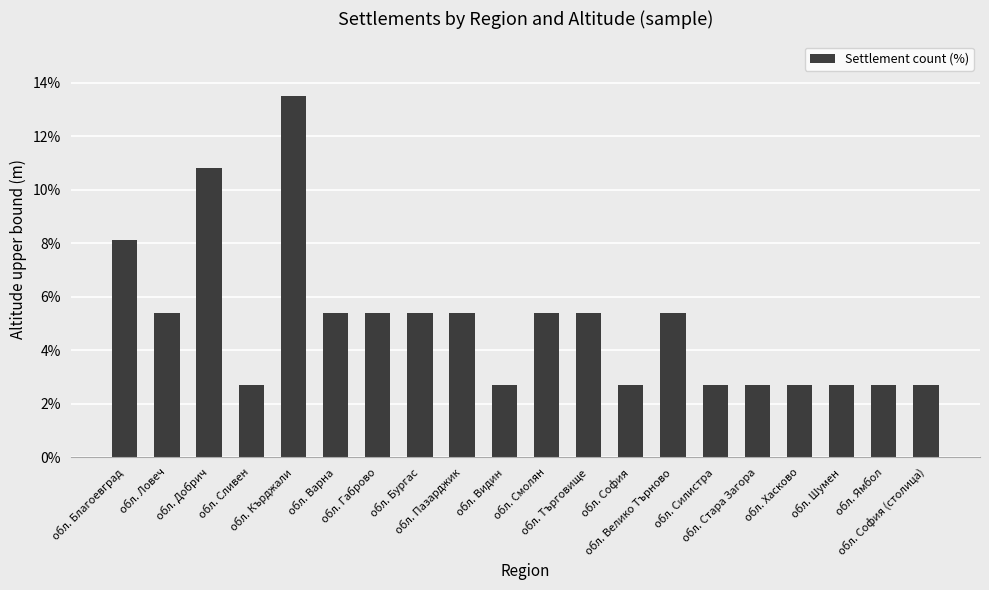

What is the smallest value displayed?

2.7